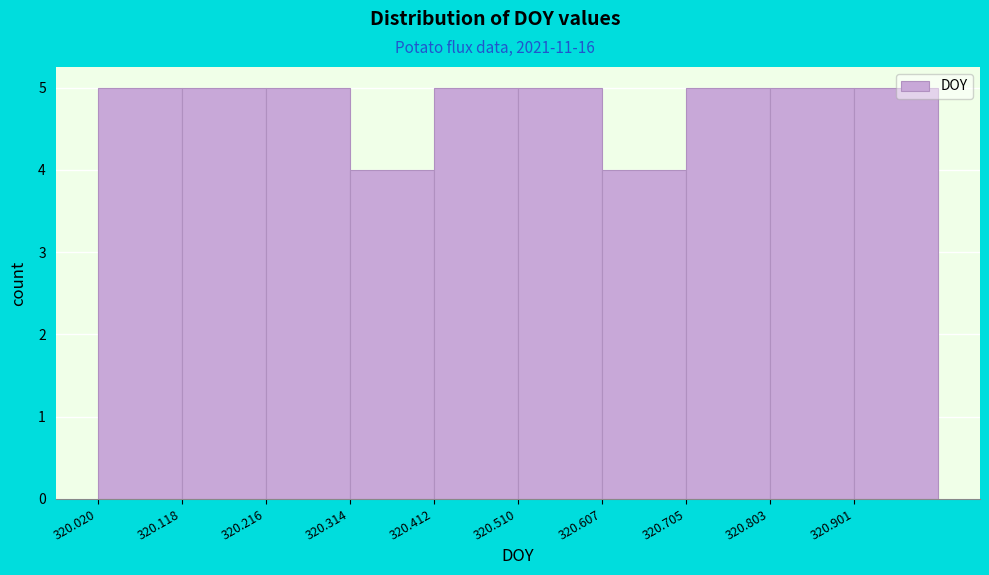

How tall is the bar that spans 320.41 to 320.51 on the x-axis? Neither the bar edges nor the heights are printed on the chart, so give them approximately, as read against the axes.

5